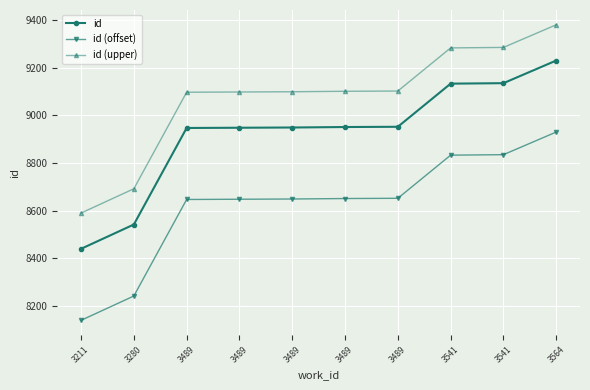

What is the sum of all id (upper) values?

90727